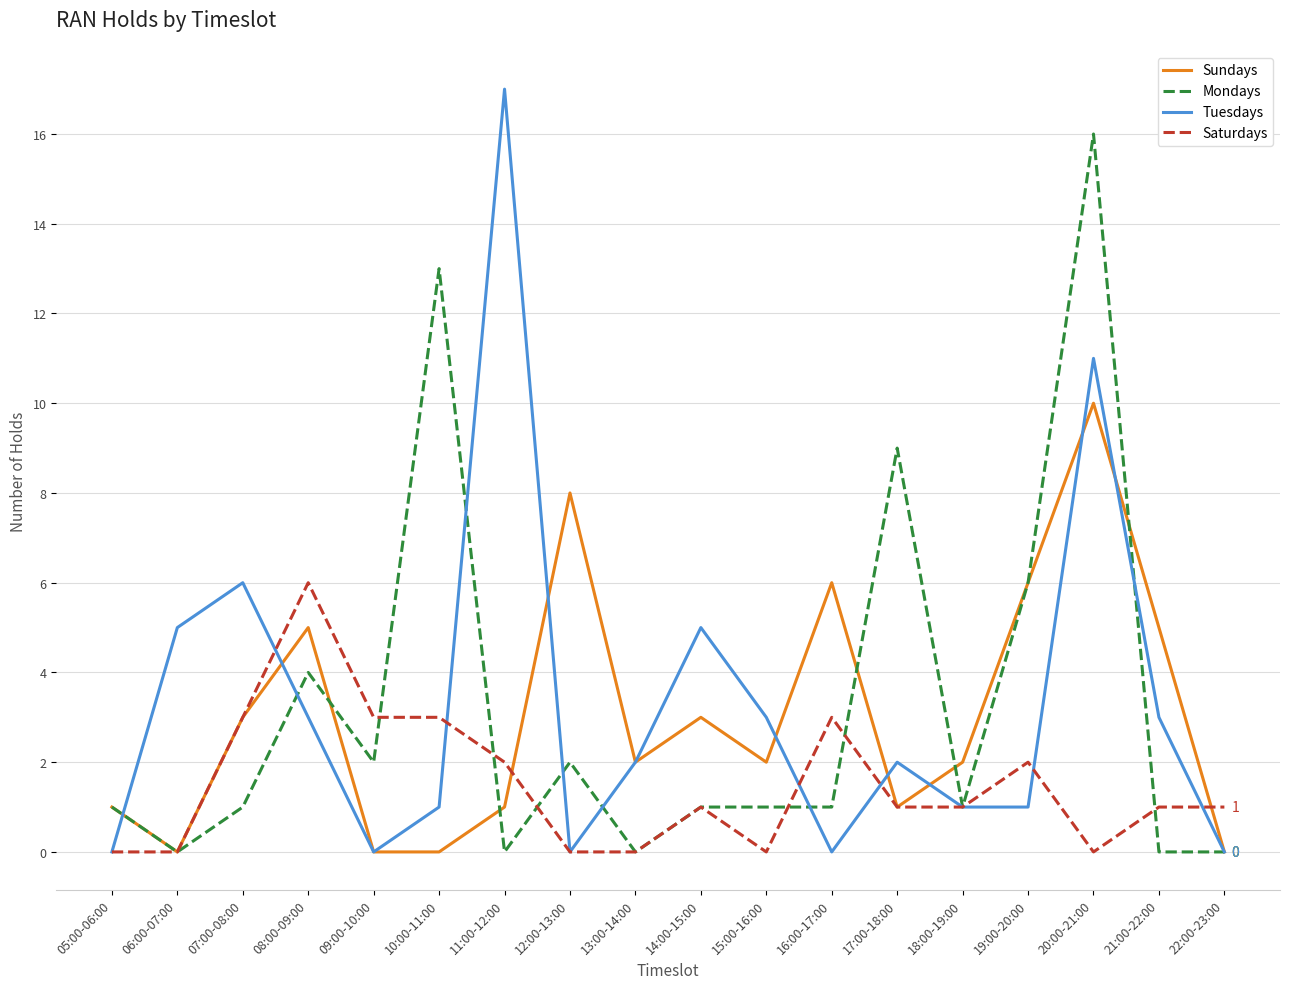

What is the total value across all series at 10:00-11:00?

17